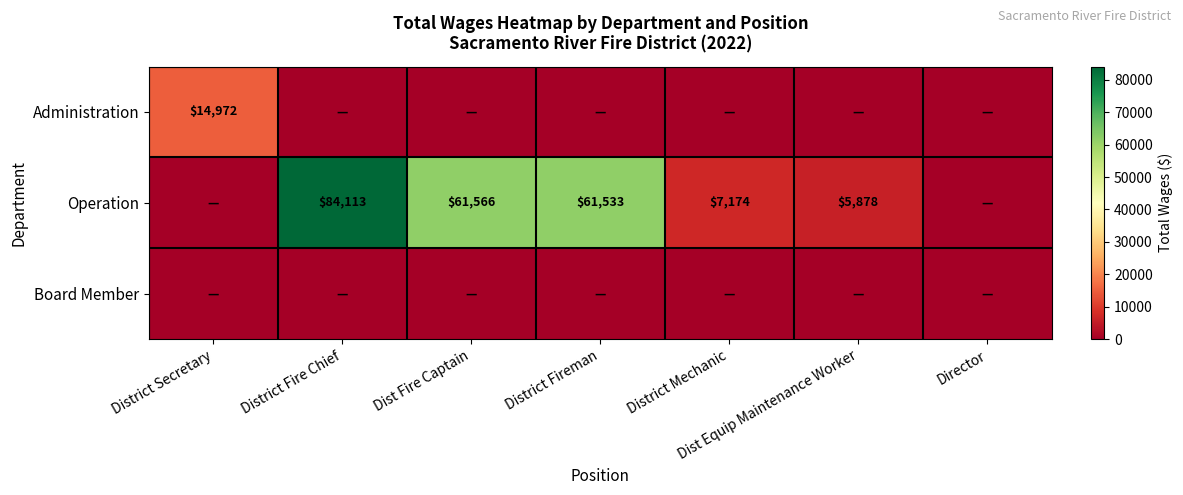

What is the difference between the Operation values at District Fire Chief and Dist Equip Maintenance Worker?

78235